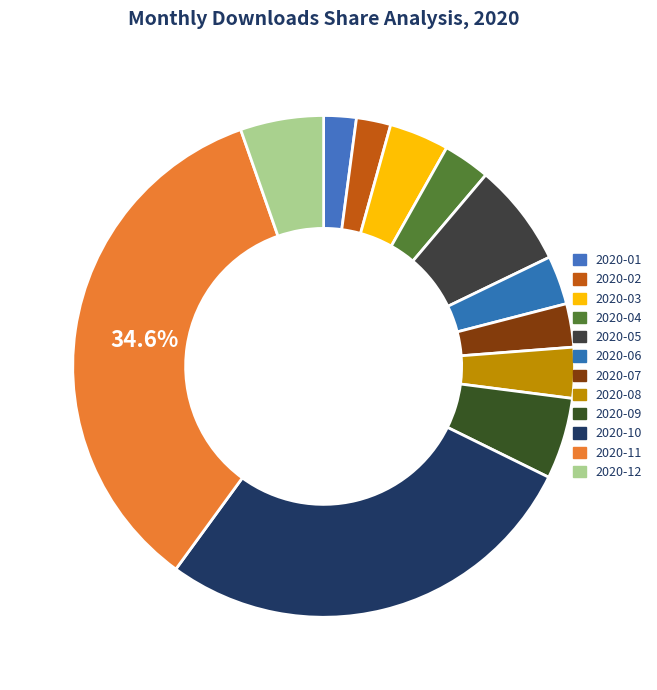

Between 2020-03 and 2020-06, which is larger?

2020-03